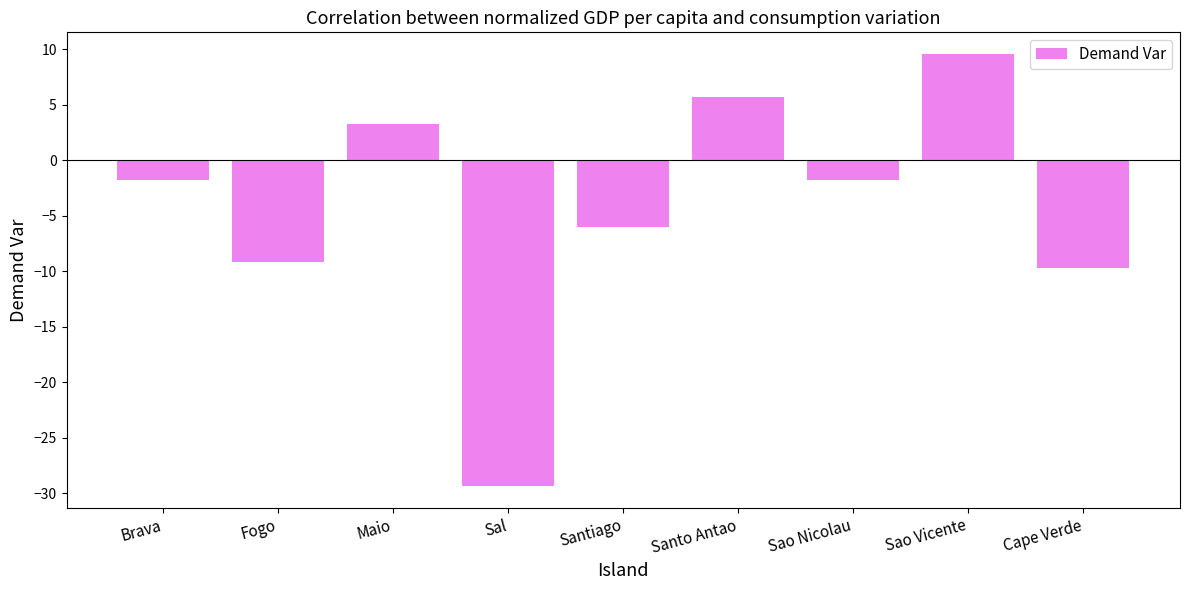

What is the maximum value shown in the chart?

9.6